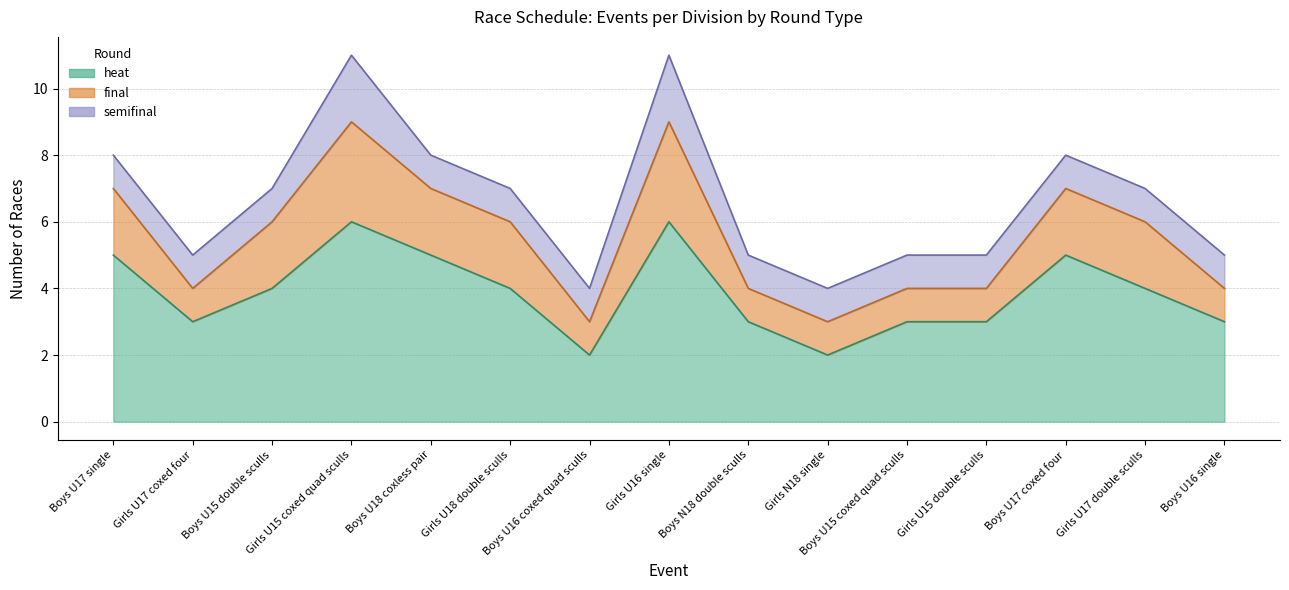

How many lines are shown in the chart?

3